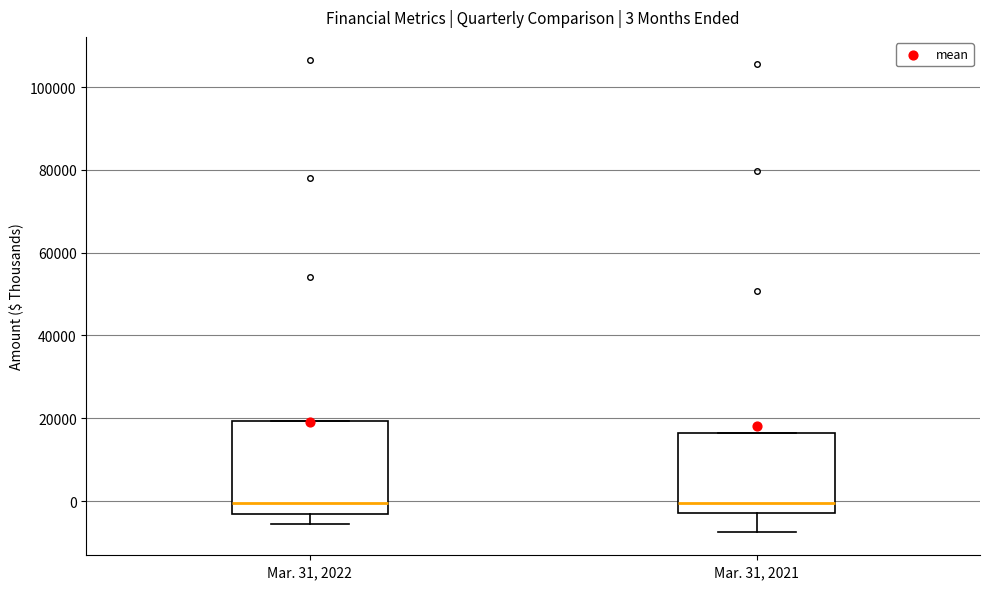

Comparing the boxes themselves (not the whiskers), which one is the tallest?

Mar. 31, 2022